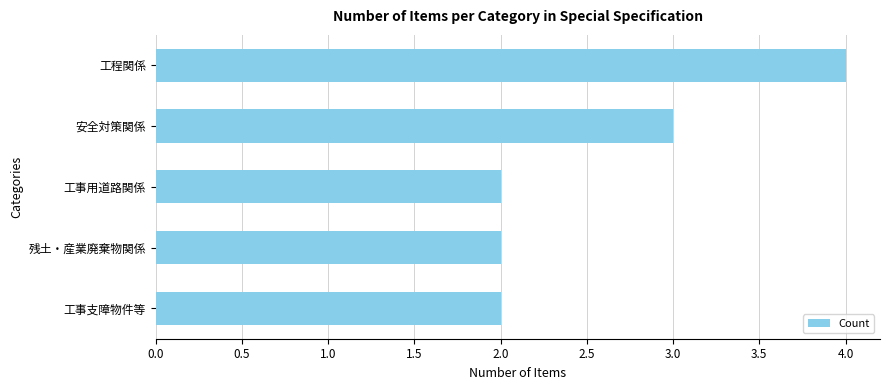

What is the label of the 4th bar from the top?

残土・産業廃棄物関係